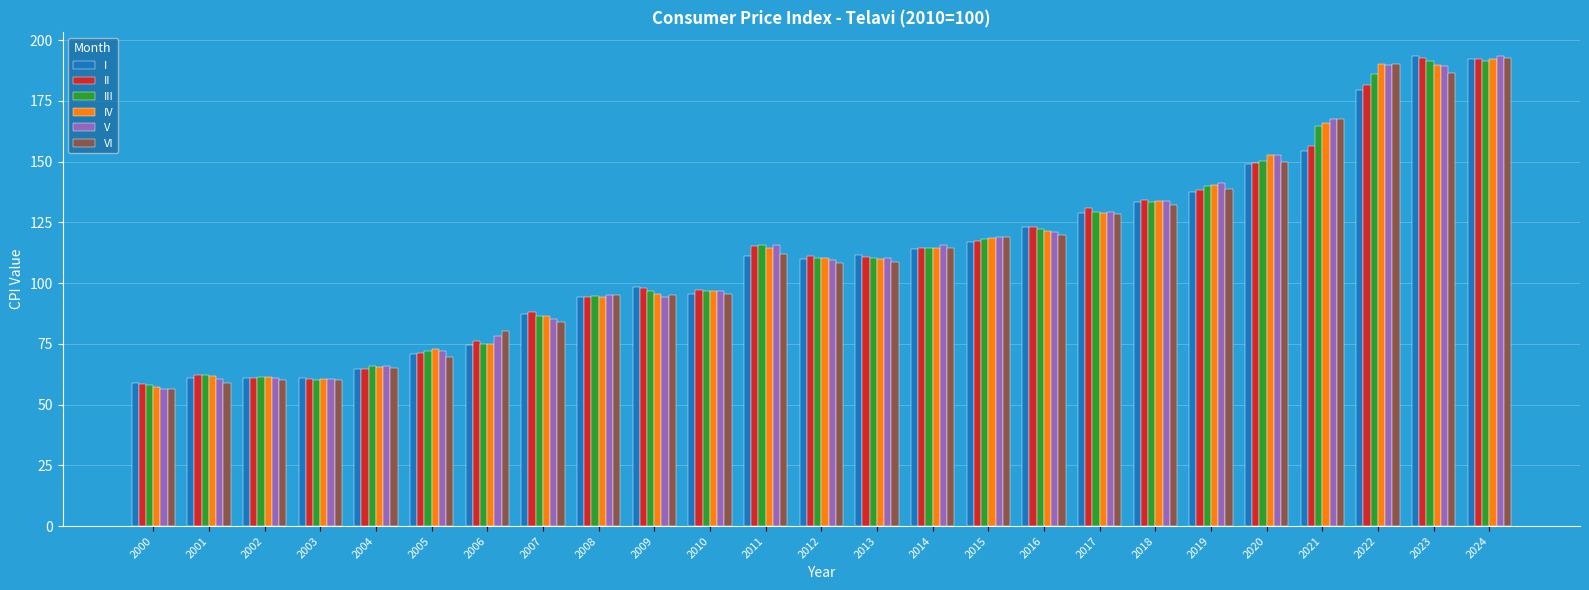

What is the greatest value displayed?

193.6